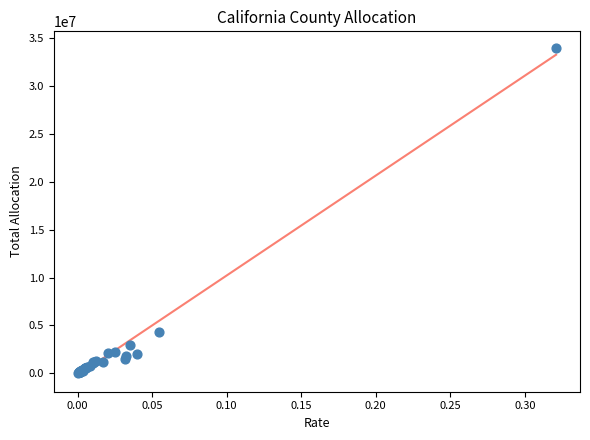

What Y value in the scatter plot is closest to 17012855?

4337234.2